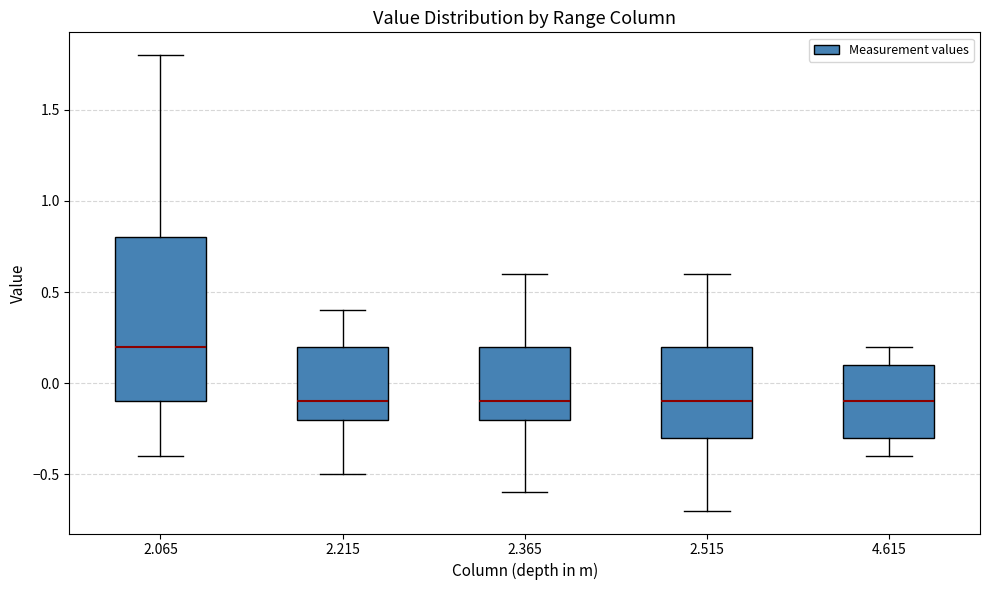

Reading left to right, read every box against the y-axis: the position of its median line, the range the box covers, and the ends of its whiskers. The values are not printed on the chart, so give them approximately, as read against the axis.

2.065: median 0.2, box -0.1 to 0.8, whiskers -0.4 to 1.8
2.215: median -0.1, box -0.2 to 0.2, whiskers -0.5 to 0.4
2.365: median -0.1, box -0.2 to 0.2, whiskers -0.6 to 0.6
2.515: median -0.1, box -0.3 to 0.2, whiskers -0.7 to 0.6
4.615: median -0.1, box -0.3 to 0.1, whiskers -0.4 to 0.2